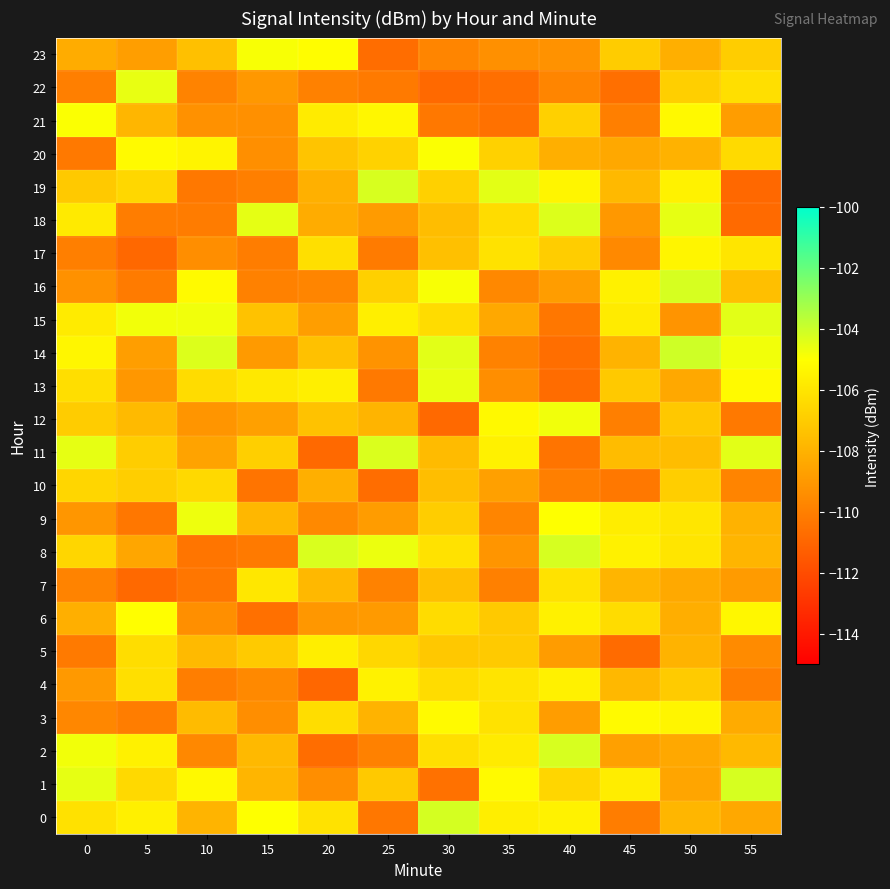

At 20, list the series in order from smallest to largest.

4, 11, 2, 22, 16, 9, 1, 6, 15, 18, 10, 19, 7, 14, 12, 20, 3, 17, 0, 21, 5, 13, 23, 8